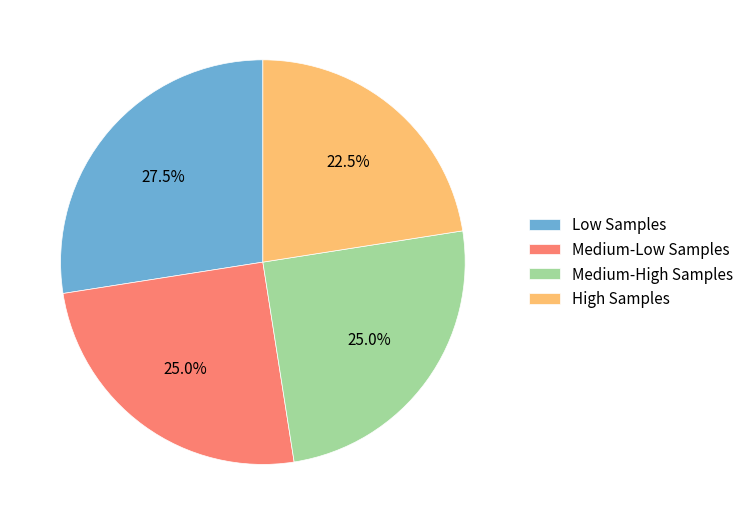

What is the ratio of the value at Low Samples to the value at High Samples?

1.2